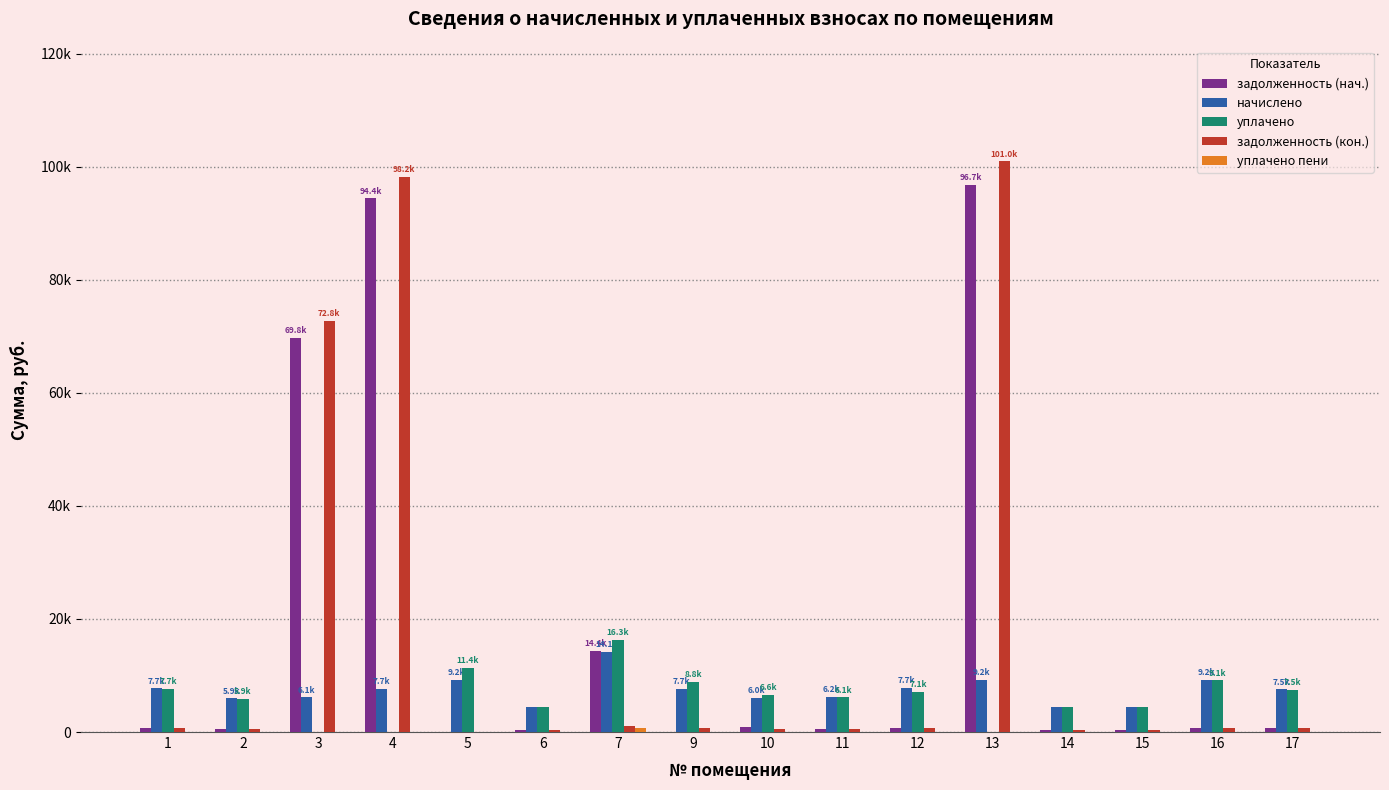

Reading left to right, transcribe all the data shown in this chart.

задолженность (нач.): 1=643.8	2=494.5	3=69794.3	4=94404.0	5=0.0	6=370.1	7=14354.0	9=0.0	10=942.1	11=514.4	12=644.8	13=96734.4	14=368.1	15=374.1	16=767.1	17=628.8
начислено: 1=7725.2	2=5934.2	3=6113.3	4=7689.4	5=9229.7	6=4441.7	7=14101.2	9=7689.4	10=6041.6	11=6173.0	12=7737.1	13=9217.7	14=4417.8	15=4489.4	16=9205.8	17=7546.1
уплачено: 1=7674.8	2=5895.5	3=0.0	4=0.0	5=11356.2	6=4412.7	7=16282.0	9=8820.2	10=6589.8	11=6132.7	12=7092.4	13=0.0	14=4388.9	15=4460.1	16=9145.7	17=7496.8
задолженность (кон.): 1=643.8	2=494.5	3=72758.2	4=98241.6	5=0.0	6=370.1	7=1068.2	9=640.8	10=504.2	11=514.4	12=644.8	13=100965.6	14=368.1	15=374.1	16=767.1	17=628.8
уплачено пени: 1=0.0	2=0.0	3=0.0	4=0.0	5=48.0	6=0.0	7=718.0	9=7.3	10=33.3	11=0.0	12=0.0	13=0.0	14=0.0	15=0.0	16=0.0	17=0.0